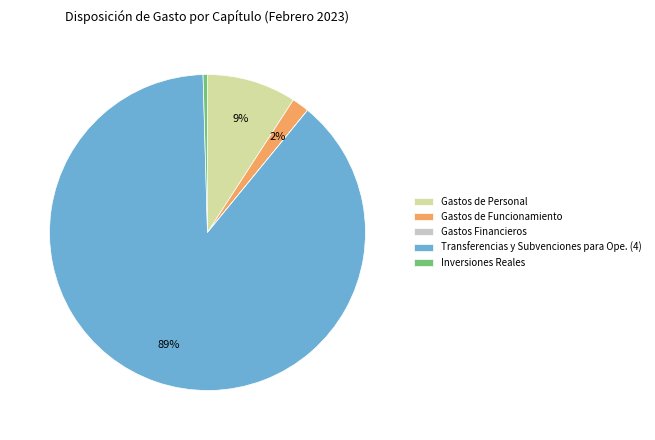

Which category has the biggest portion of the pie?

Transferencias y Subvenciones para Ope. (4)